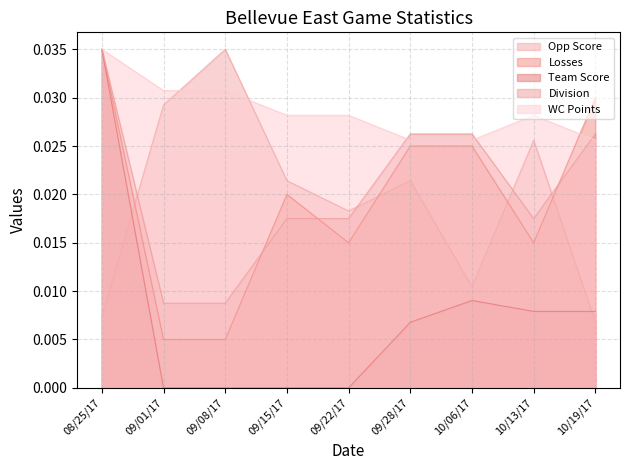

Reading right to left, what are all the values shown in this chart?

Opp Score: 10/19/17=0.0	10/13/17=0.0	10/06/17=0.0	09/28/17=0.0	09/22/17=0.0	09/15/17=0.0	09/08/17=0.0	09/01/17=0.0	08/25/17=0.0
Losses: 10/19/17=0.0	10/13/17=0.0	10/06/17=0.0	09/28/17=0.0	09/22/17=0.0	09/15/17=0.0	09/08/17=0.0	09/01/17=0.0	08/25/17=0.0
Team Score: 10/19/17=0.0	10/13/17=0.0	10/06/17=0.0	09/28/17=0.0	09/22/17=0.0	09/15/17=0.0	09/08/17=0.0	09/01/17=0.0	08/25/17=0.0
Division: 10/19/17=0.0	10/13/17=0.0	10/06/17=0.0	09/28/17=0.0	09/22/17=0.0	09/15/17=0.0	09/08/17=0.0	09/01/17=0.0	08/25/17=0.0
WC Points: 10/19/17=0.0	10/13/17=0.0	10/06/17=0.0	09/28/17=0.0	09/22/17=0.0	09/15/17=0.0	09/08/17=0.0	09/01/17=0.0	08/25/17=0.0